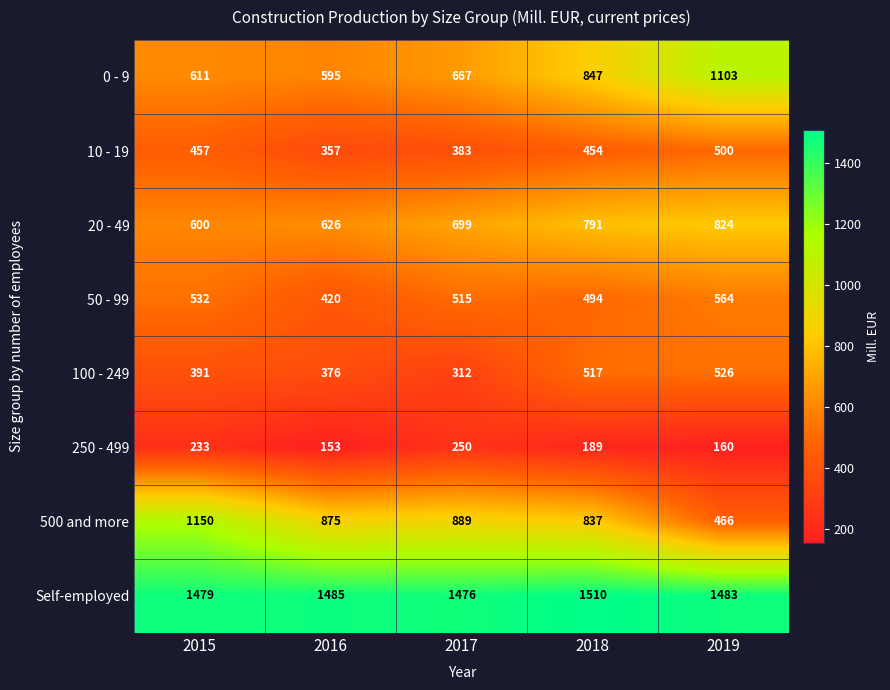

Which series changed the most between 2018 and 2019?

500 and more